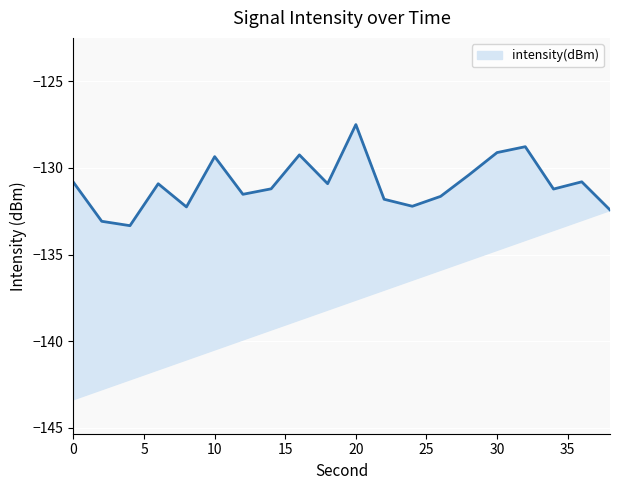

How many interior local valleys (lower than both neighbors) does the data have?

6